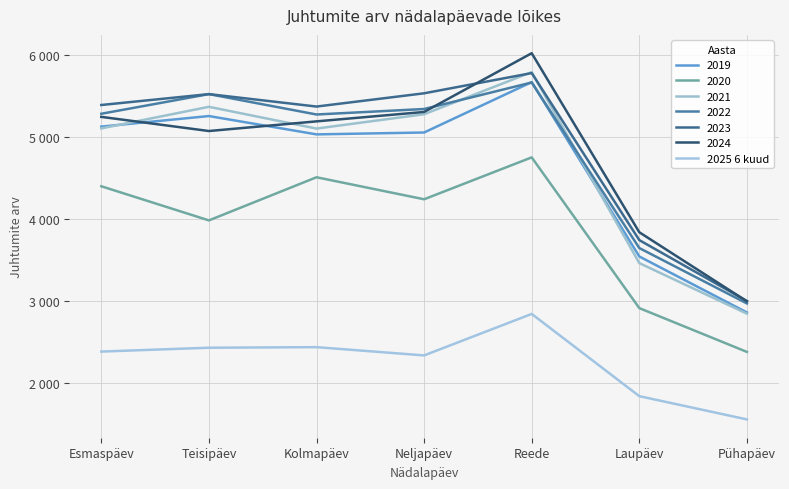

Does the chart display data point markers on the line(s)?

No